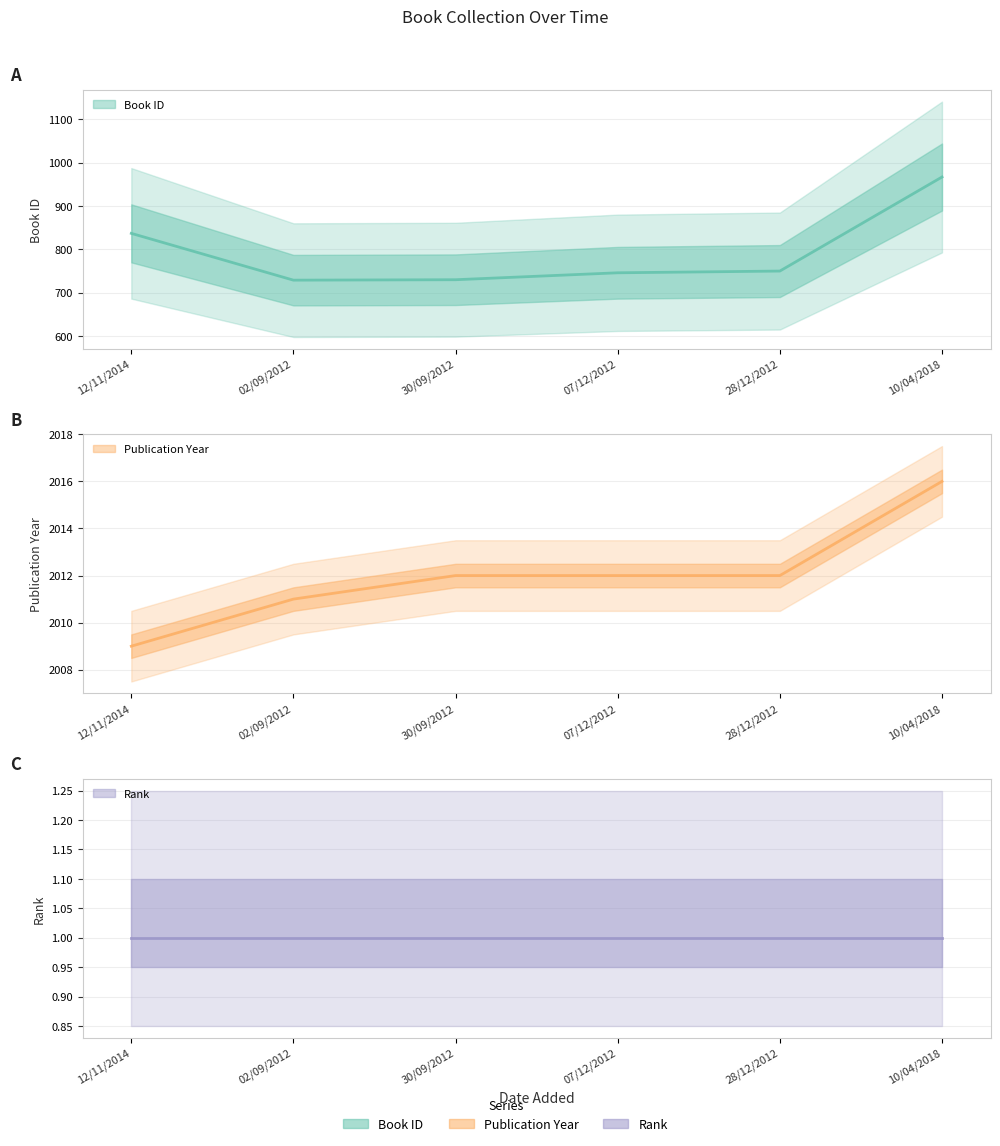

True or false: Book ID has a value of 254 at 02/09/2012.

False